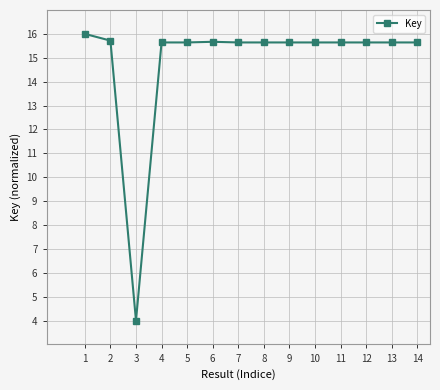

True or false: the data shows 25.8 at 5.

False